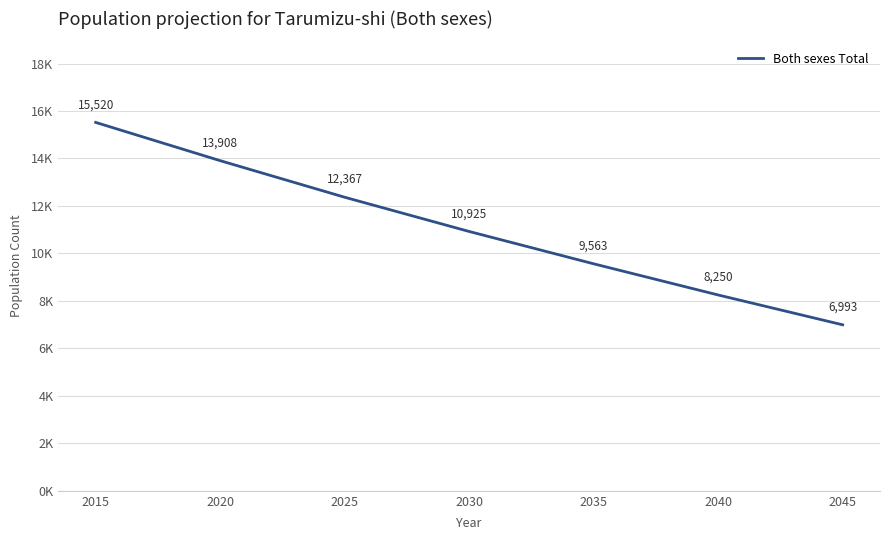

Does the chart display data point markers on the line(s)?

No